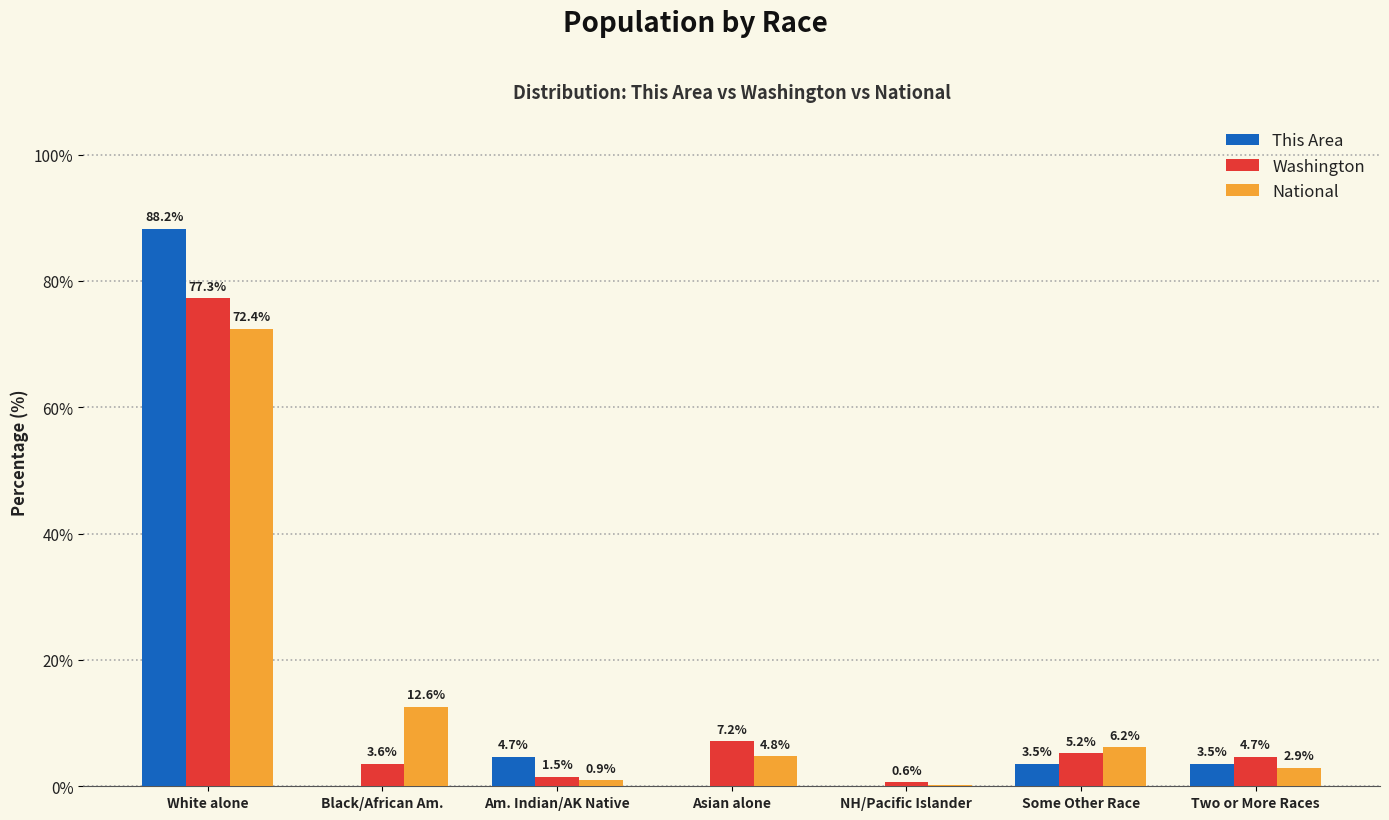

Which series has the largest range (max minus min)?

This Area